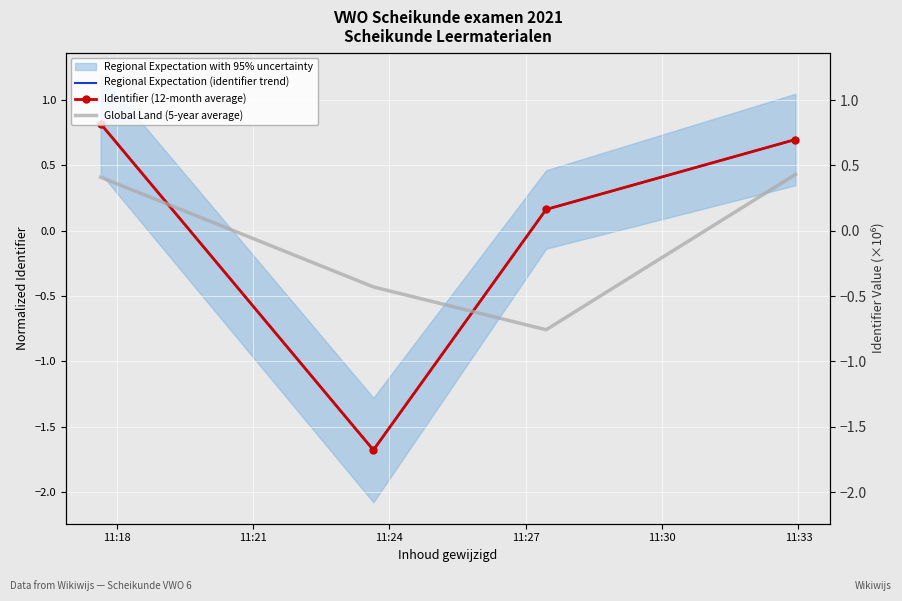

What is the value of the Identifier (12-month average) point at the 1st from the left?

0.8